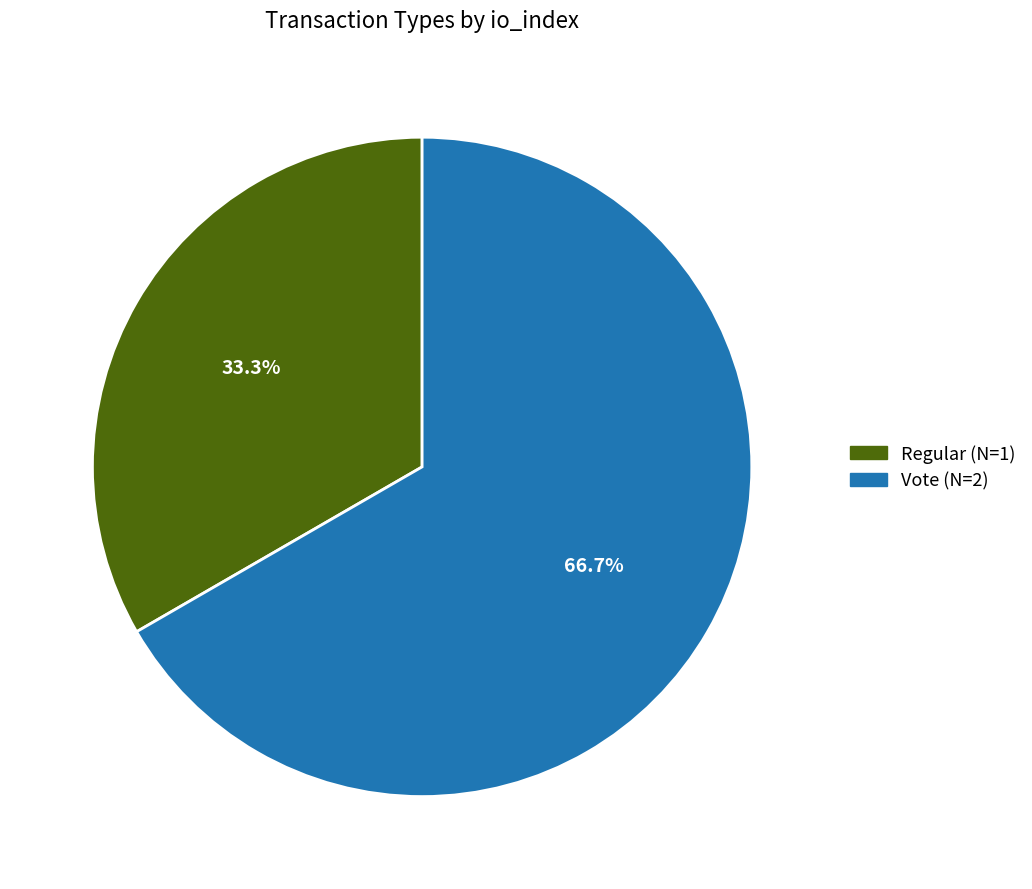

Rank the categories by value from lowest to highest.

Regular, Vote